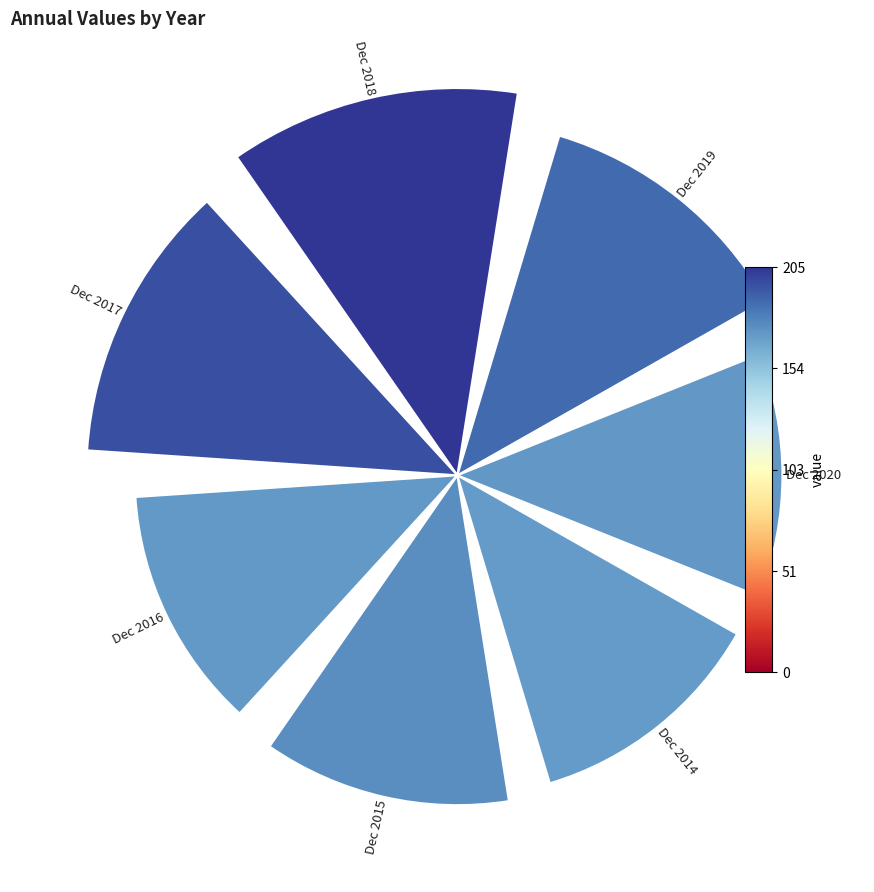

Combined, do Dec 2014 and Dec 2015 account for over 50%?

No